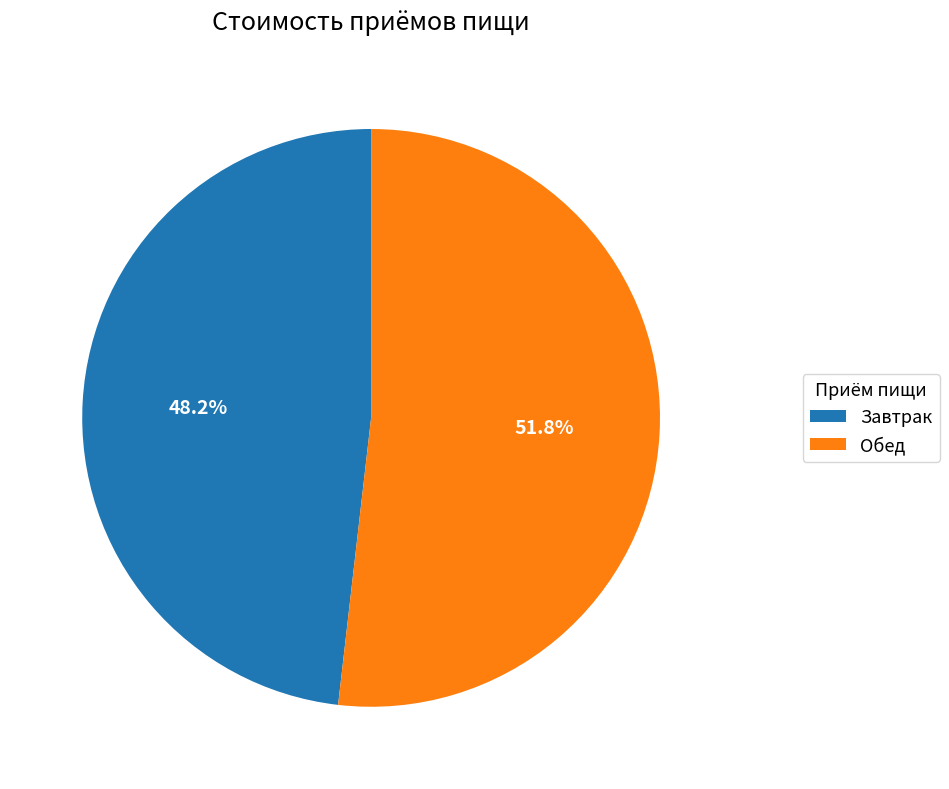

What is the ratio of the value at Завтрак to the value at Обед?

0.9